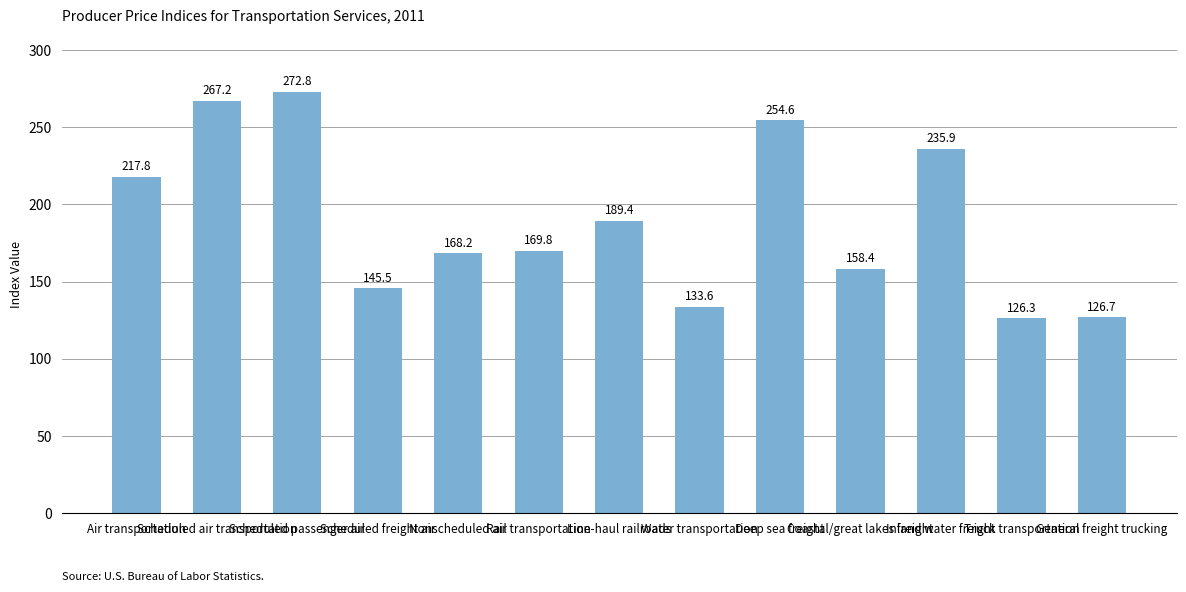

Reading left to right, what are all the values shown in this chart?

217.8	267.2	272.8	145.5	168.2	169.8	189.4	133.6	254.6	158.4	235.9	126.3	126.7